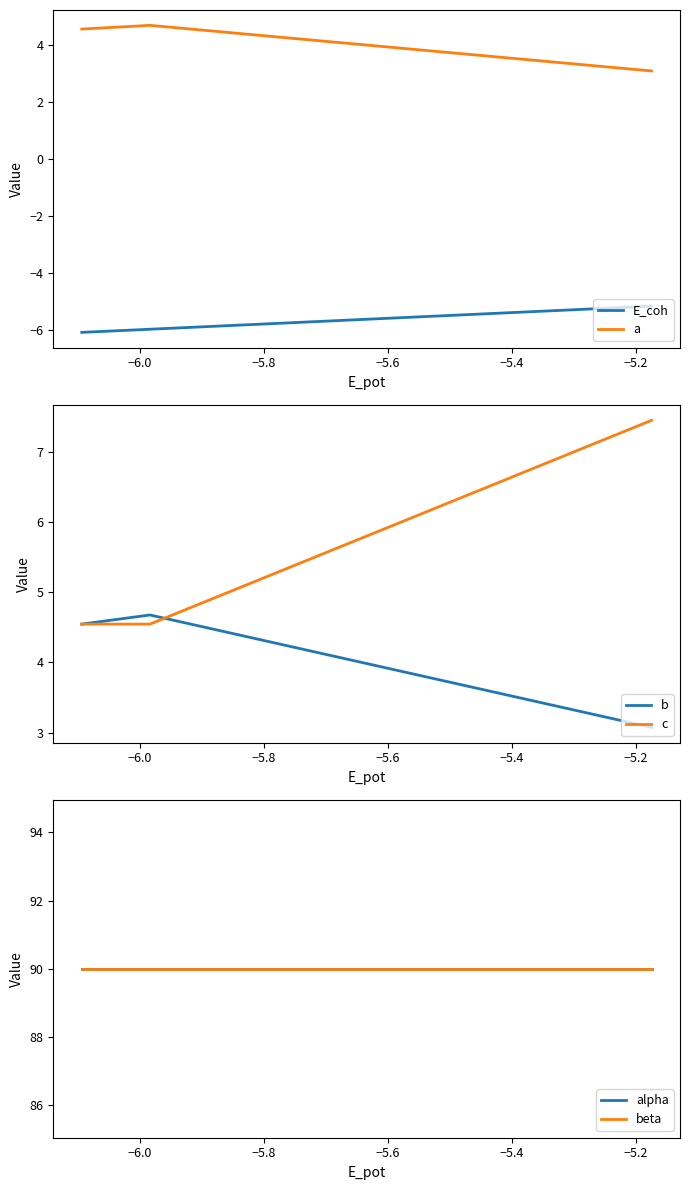

What is the maximum value for E_coh?

-5.2